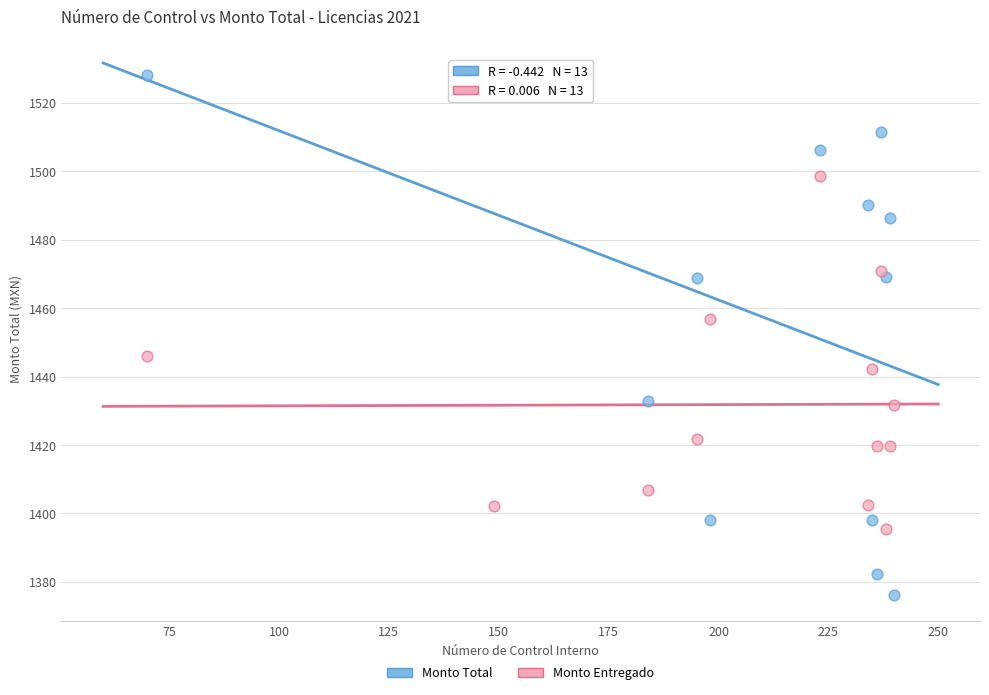

Across all data points, what is the range of Y values (max minus min)?

151.9